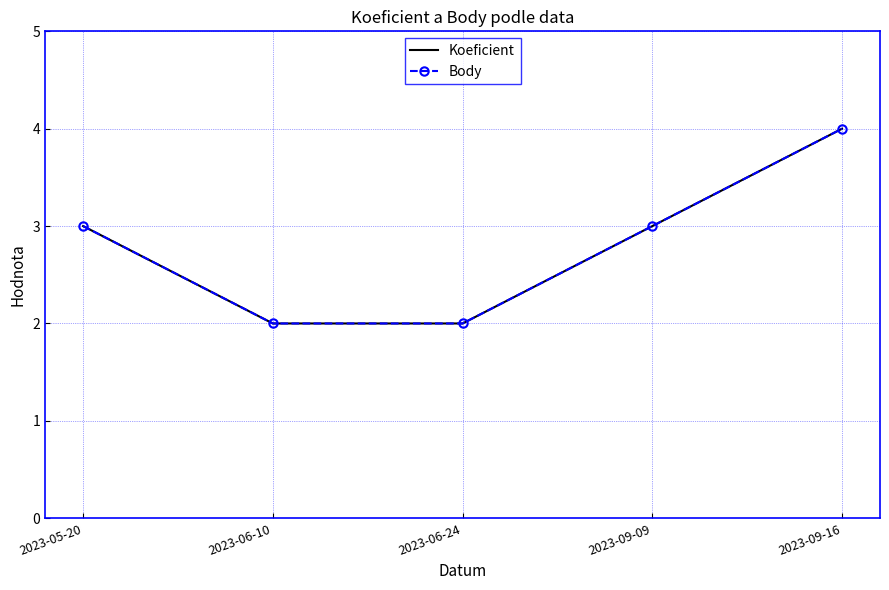

What is the value of the Body point at the 5th from the left?

4